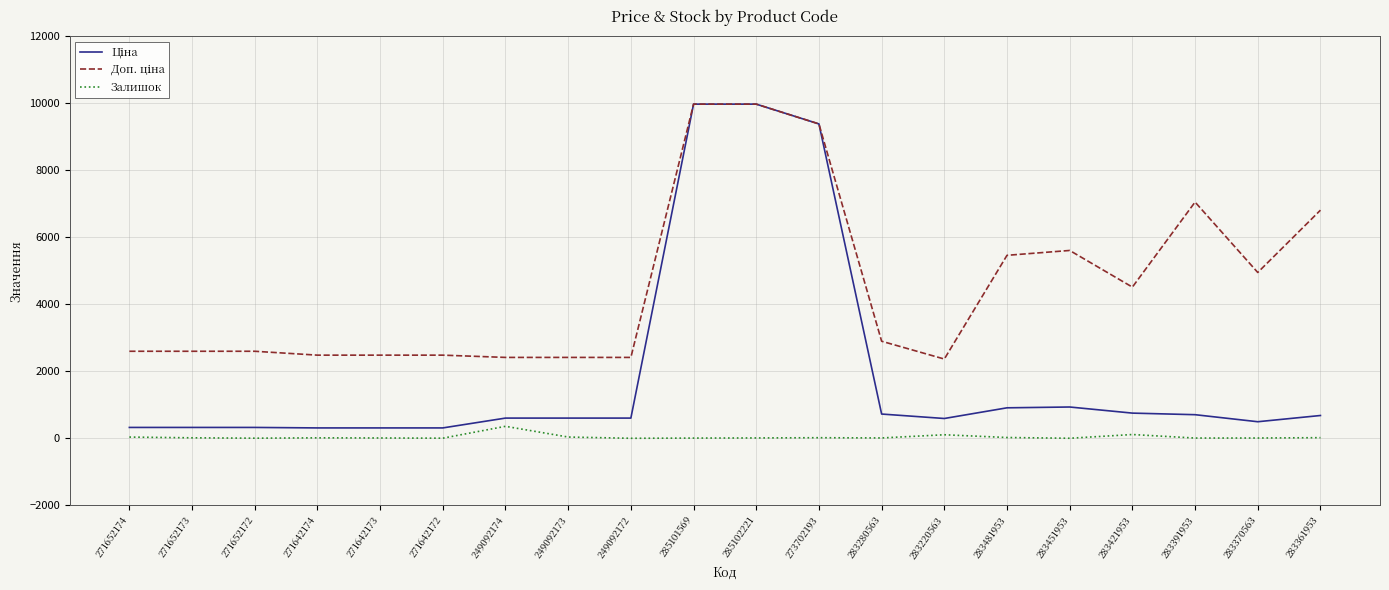

What is the maximum value for Залишок?

358.0